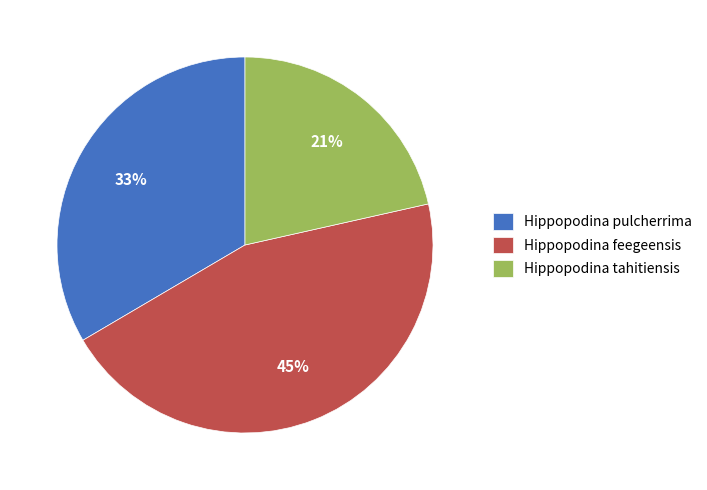

Rank the categories by value from highest to lowest.

Hippopodina feegeensis, Hippopodina pulcherrima, Hippopodina tahitiensis